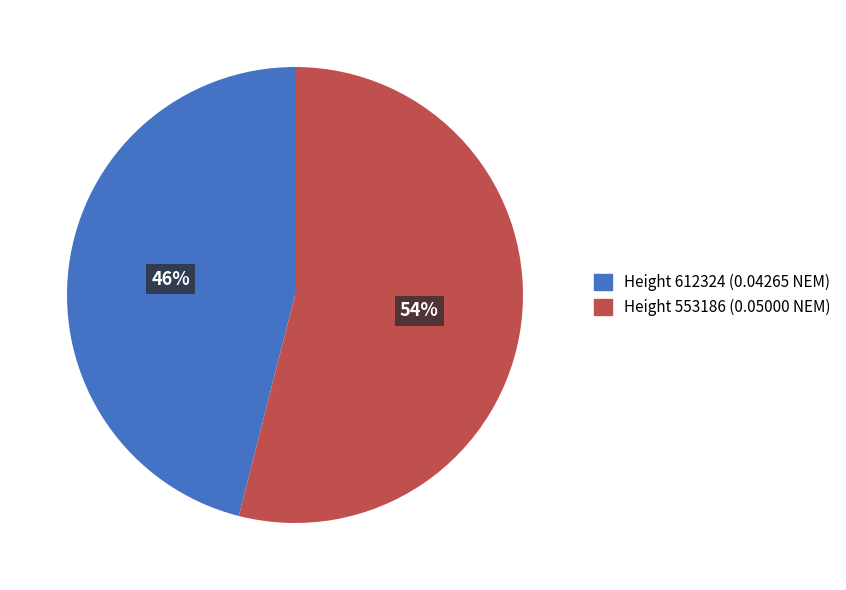

Which category has the smallest portion of the pie?

Height 612324 (0.04265 NEM)